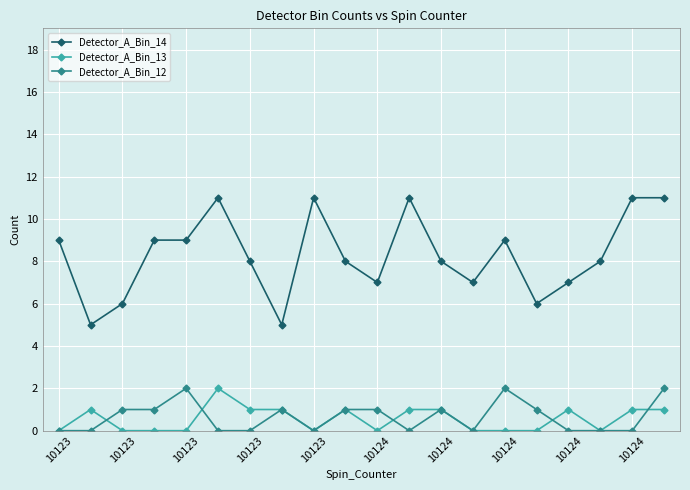

Which series ends up on top after the final intersection of Detector_A_Bin_13 and Detector_A_Bin_12?

Detector_A_Bin_12